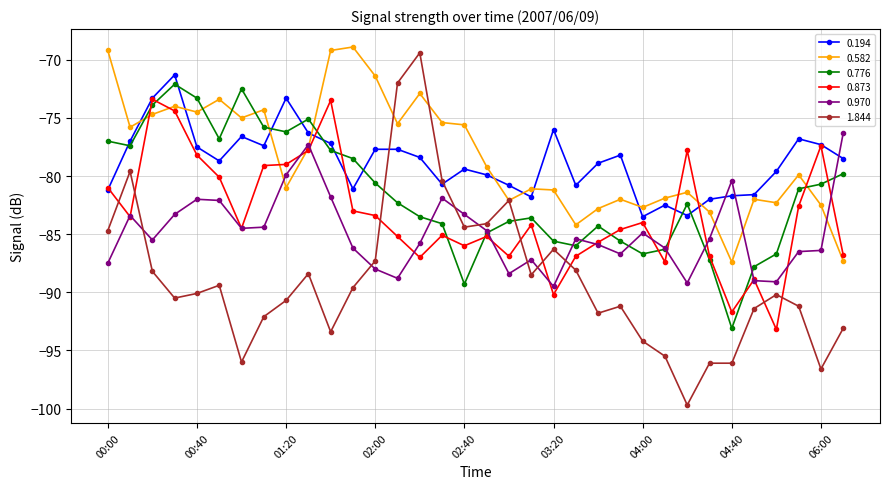

What is the value of the 0.582 point at the 10th from the left?

-77.6